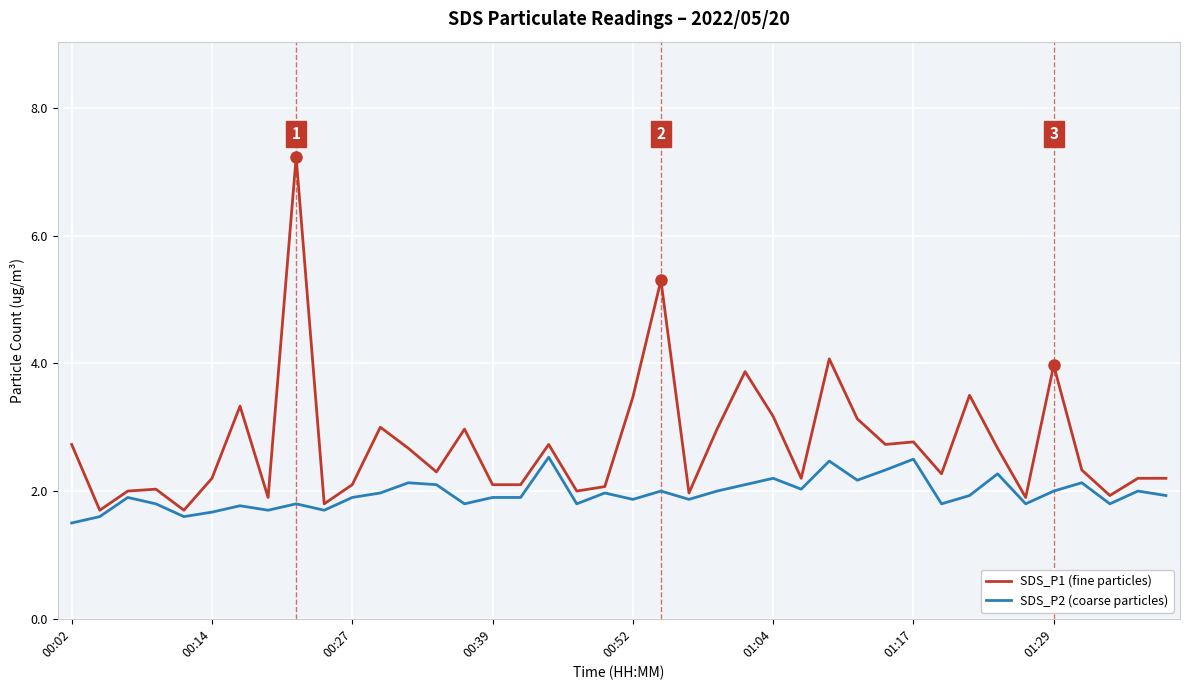

List the series in order of their peak value, highest first.

SDS_P1 (fine particles), SDS_P2 (coarse particles)